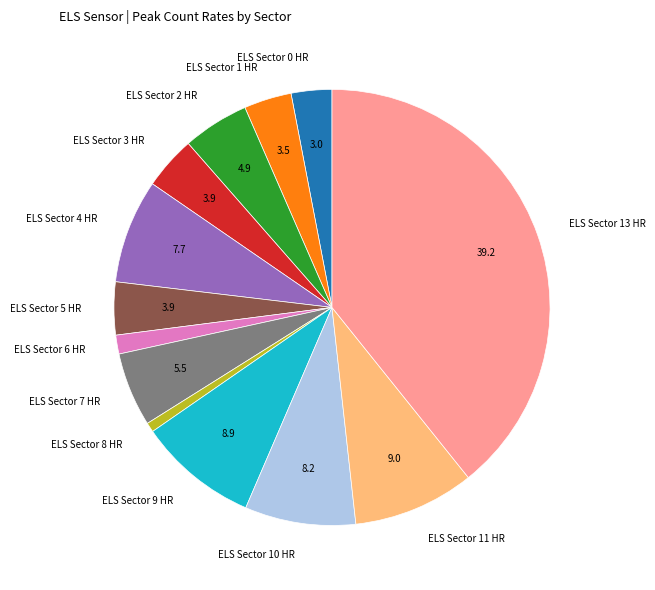

Is there any slice that represents more than half of the pie?

No